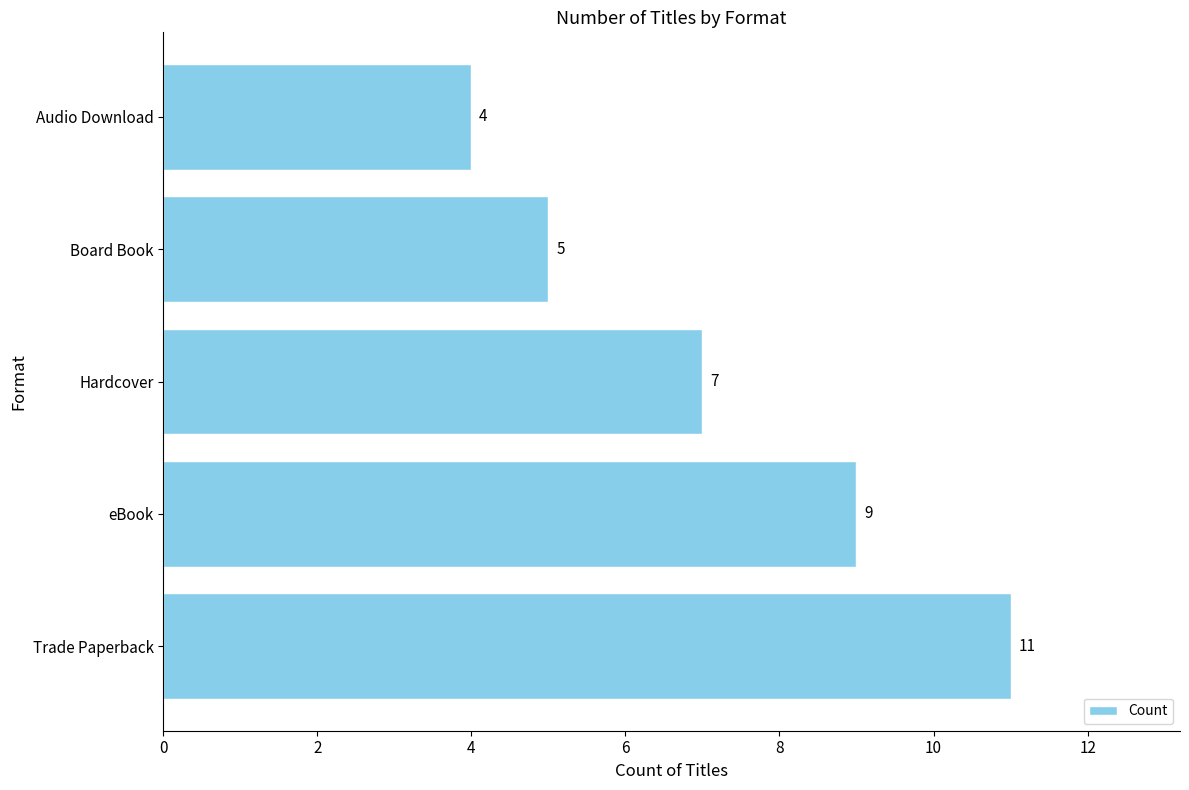

How many values are between 5 and 9?

3